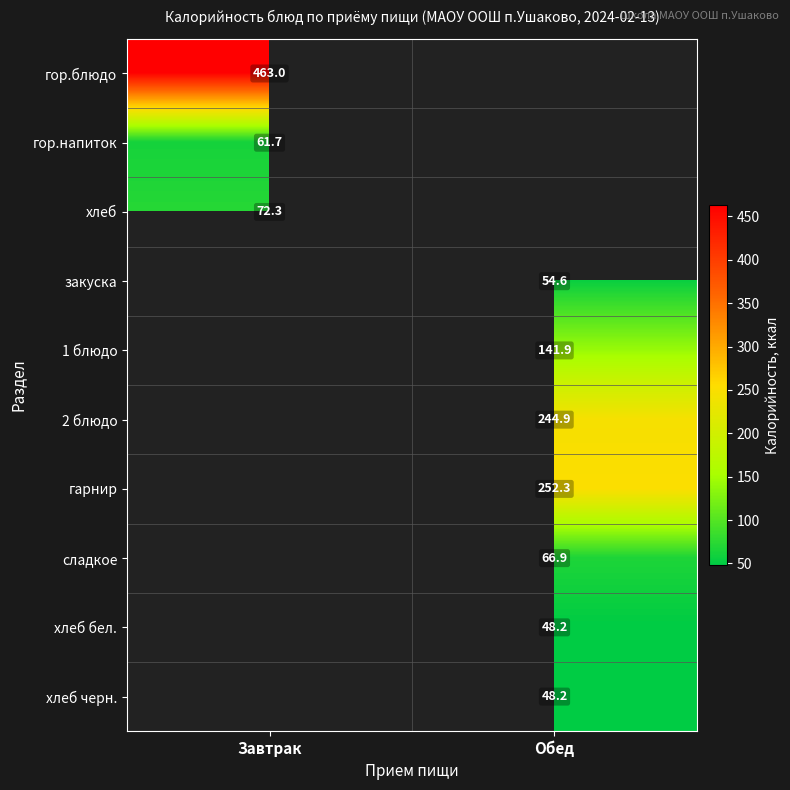

At how many categories does at least one series exceed 311?

1